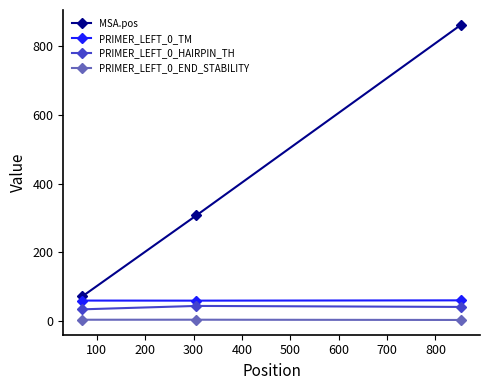

How many categories are shown in the chart?

3